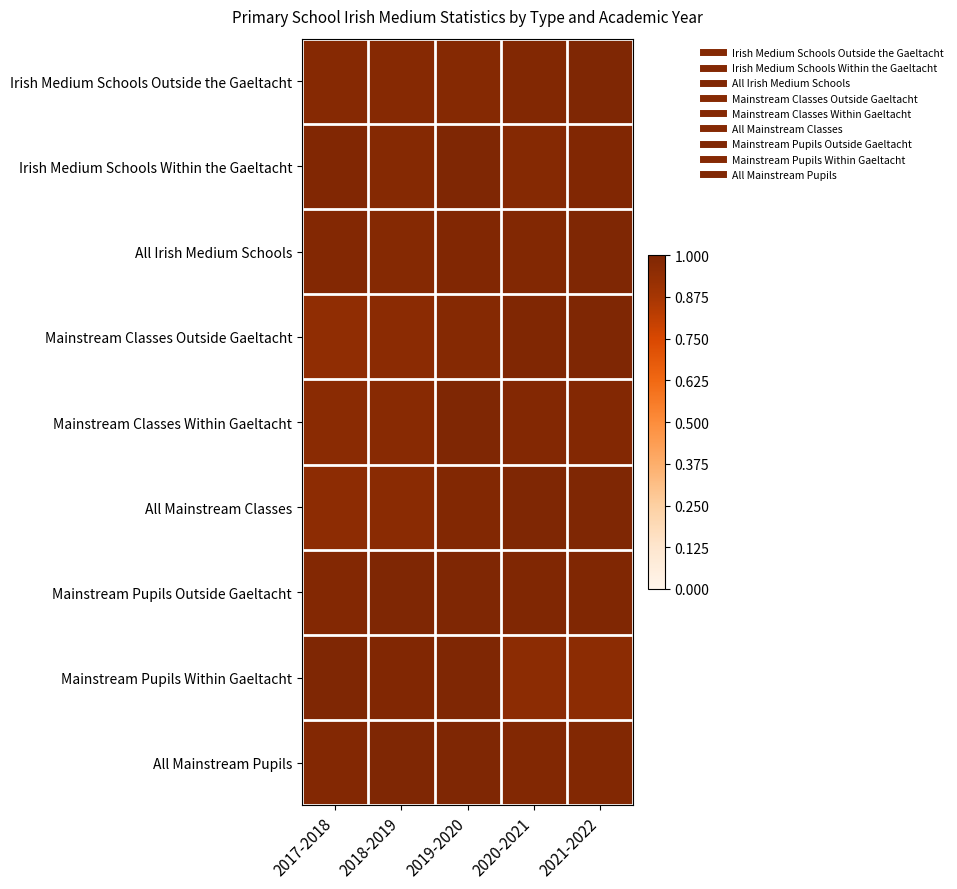

How many categories are shown in the chart?

5